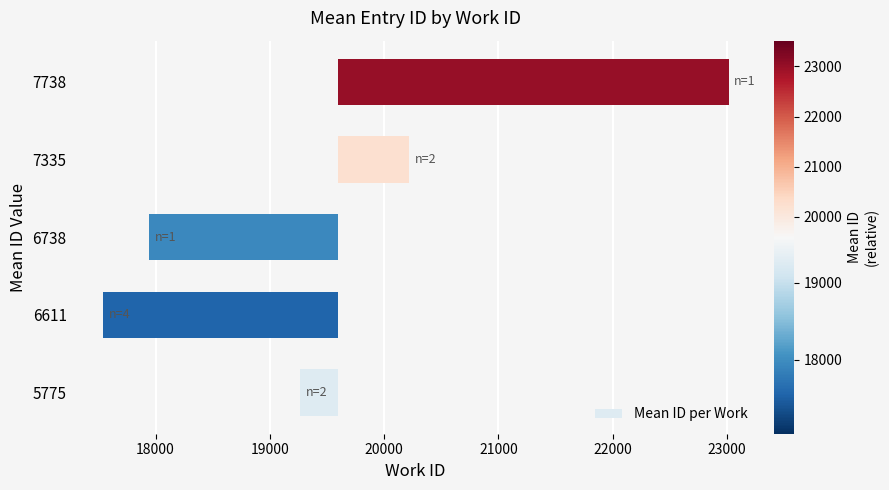

How many series are shown in this chart?

1